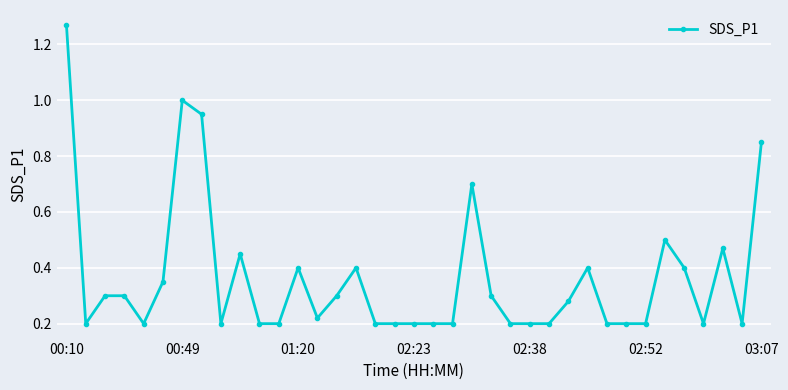

What is the average value?

0.4